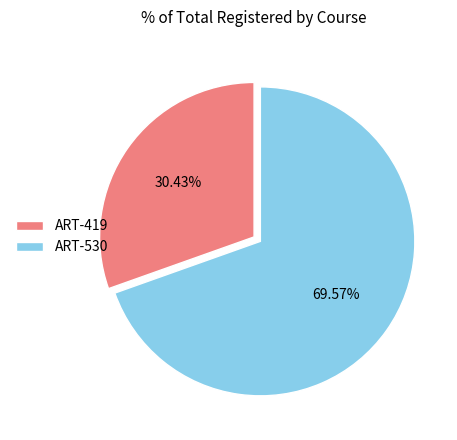

Count the number of slices in the pie.

2